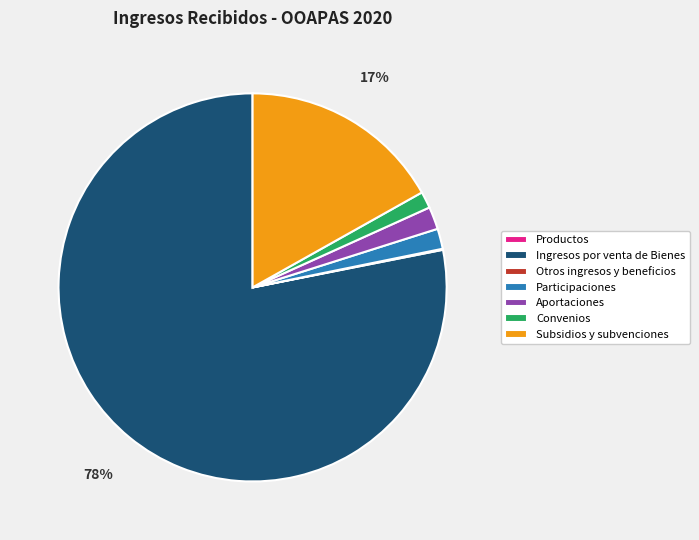

Between Participaciones and Ingresos por venta de Bienes, which is larger?

Ingresos por venta de Bienes